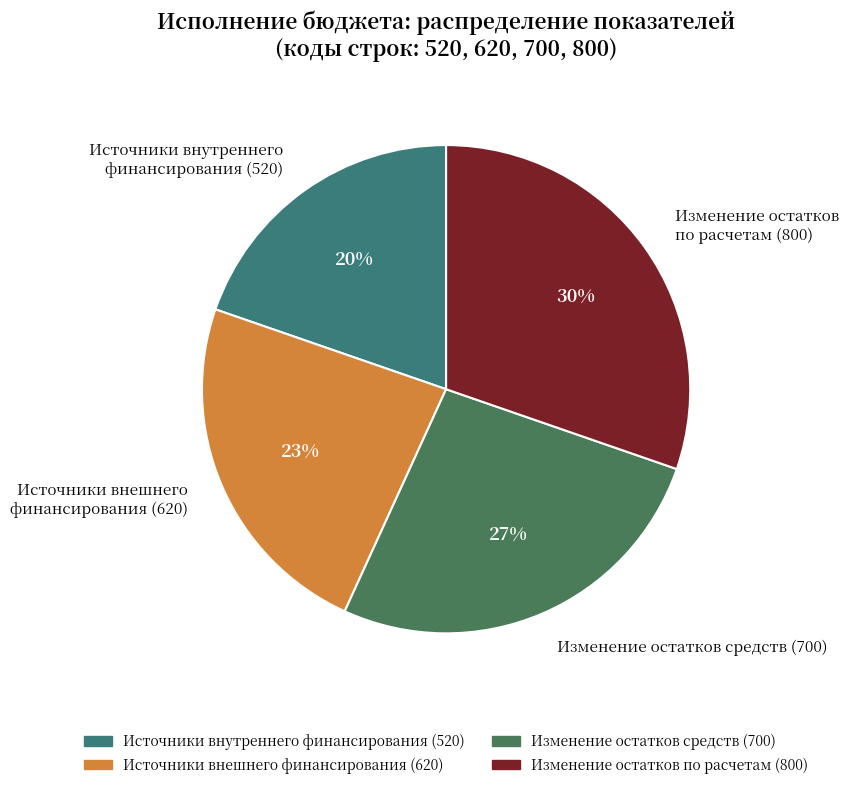

Count the number of slices in the pie.

4